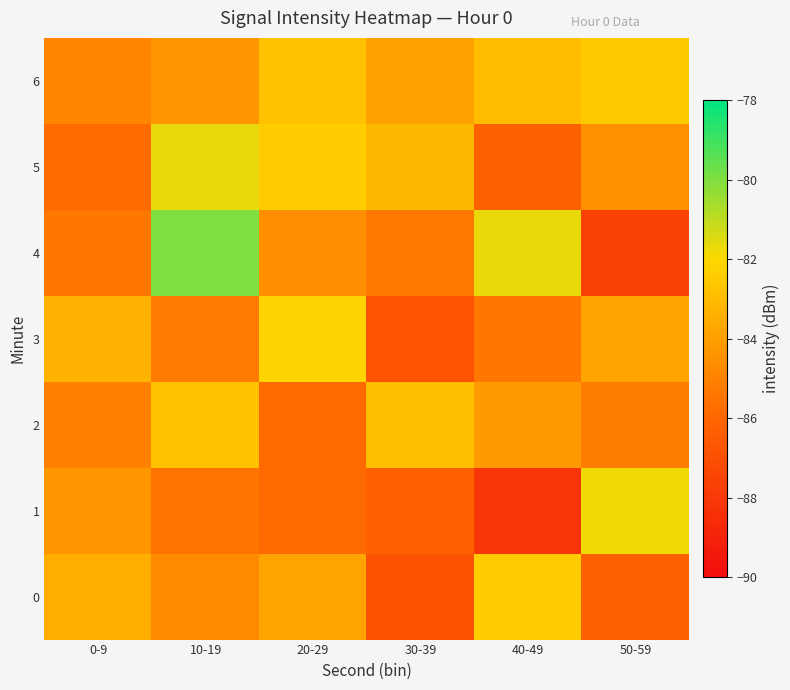

Reading left to right, extract all data points from this chart.

0: 0-9=-83.4	10-19=-84.7	20-29=-83.8	30-39=-86.8	40-49=-82.4	50-59=-86.1
1: 0-9=-84.3	10-19=-85.5	20-29=-85.9	30-39=-86.2	40-49=-88.1	50-59=-81.8
2: 0-9=-85.1	10-19=-82.8	20-29=-85.8	30-39=-83.0	40-49=-84.2	50-59=-85.2
3: 0-9=-83.3	10-19=-85.2	20-29=-82.1	30-39=-86.8	40-49=-85.5	50-59=-83.8
4: 0-9=-85.5	10-19=-80.0	20-29=-84.6	30-39=-85.3	40-49=-81.7	50-59=-87.6
5: 0-9=-85.8	10-19=-81.7	20-29=-82.4	30-39=-83.2	40-49=-86.1	50-59=-84.5
6: 0-9=-84.9	10-19=-84.3	20-29=-82.8	30-39=-83.9	40-49=-83.0	50-59=-82.5